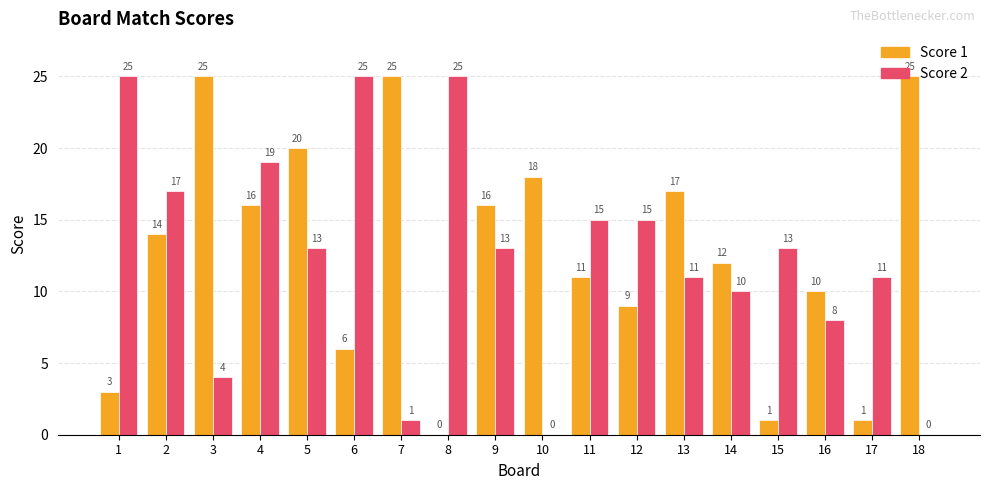

Which series has the largest total across all categories?

Score 1